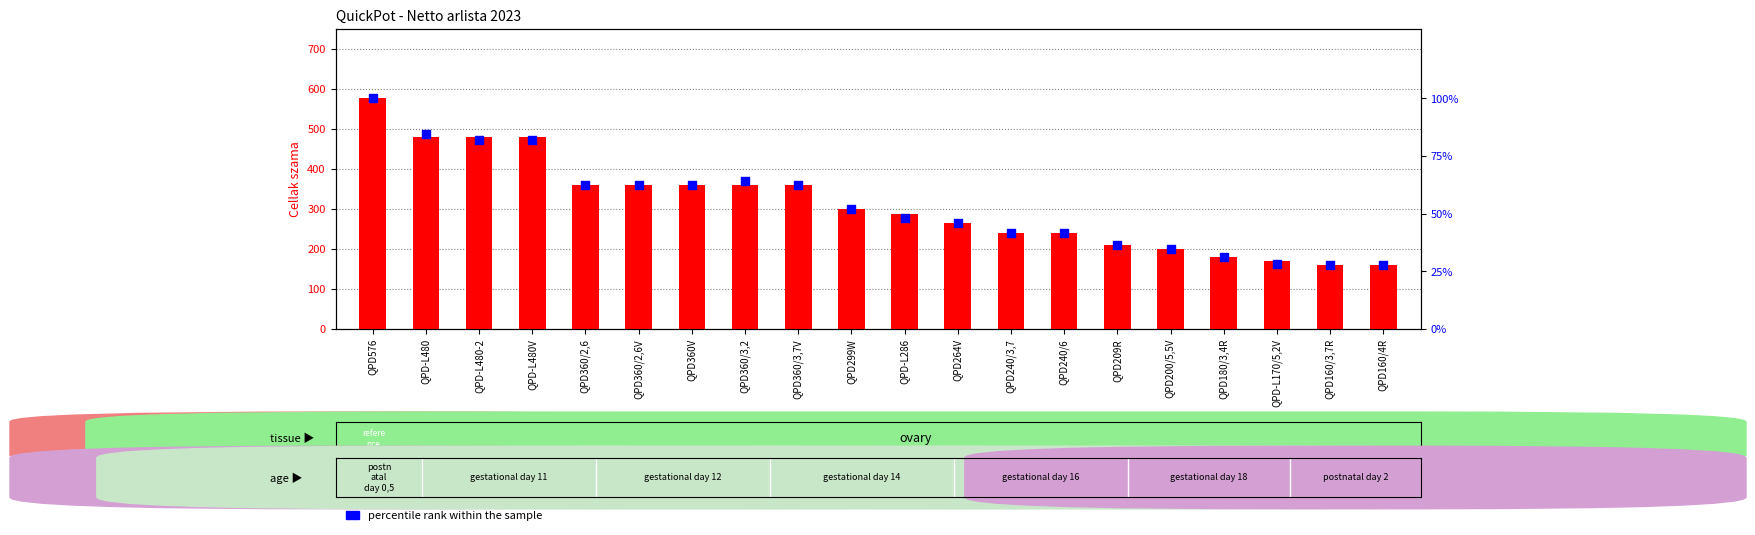

At which category is the sum across all series the highest?

QPD576